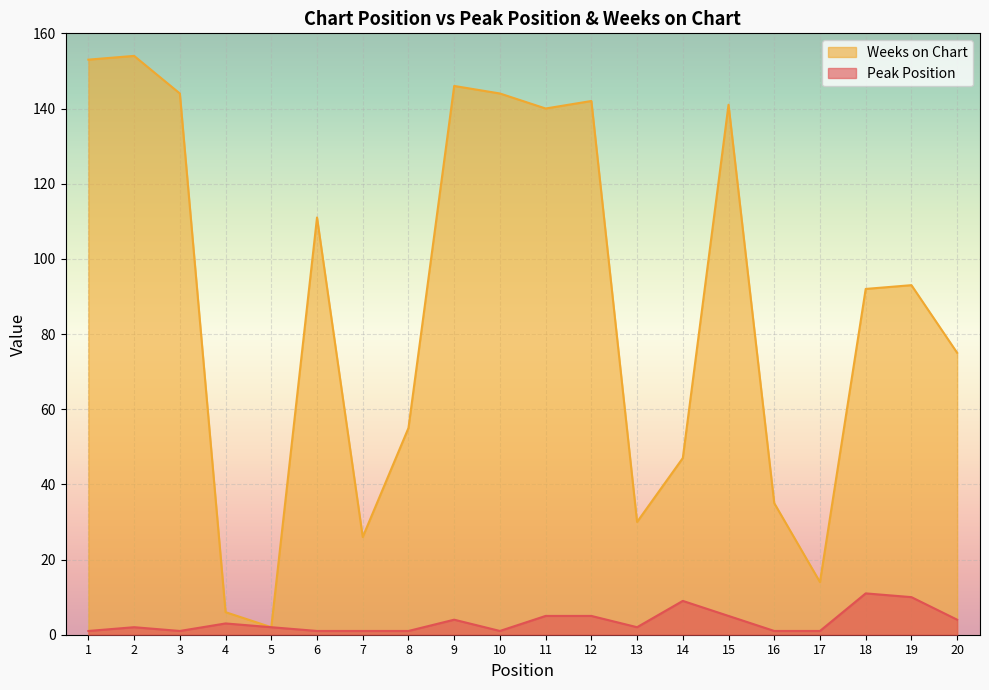

Rank the series at 8 from lowest to highest value.

Peak Position, Weeks on Chart